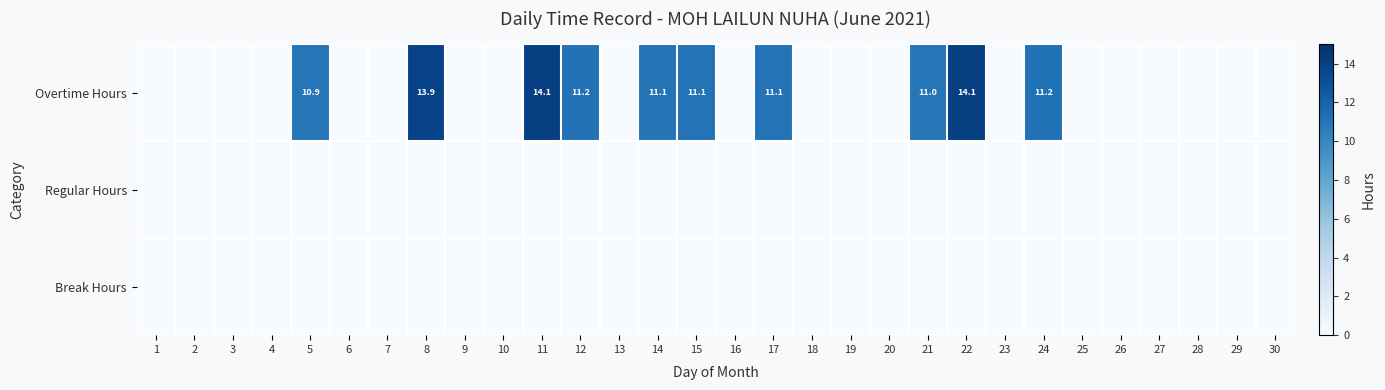

Is it true that Overtime Hours equals 13.9 at 8?

True